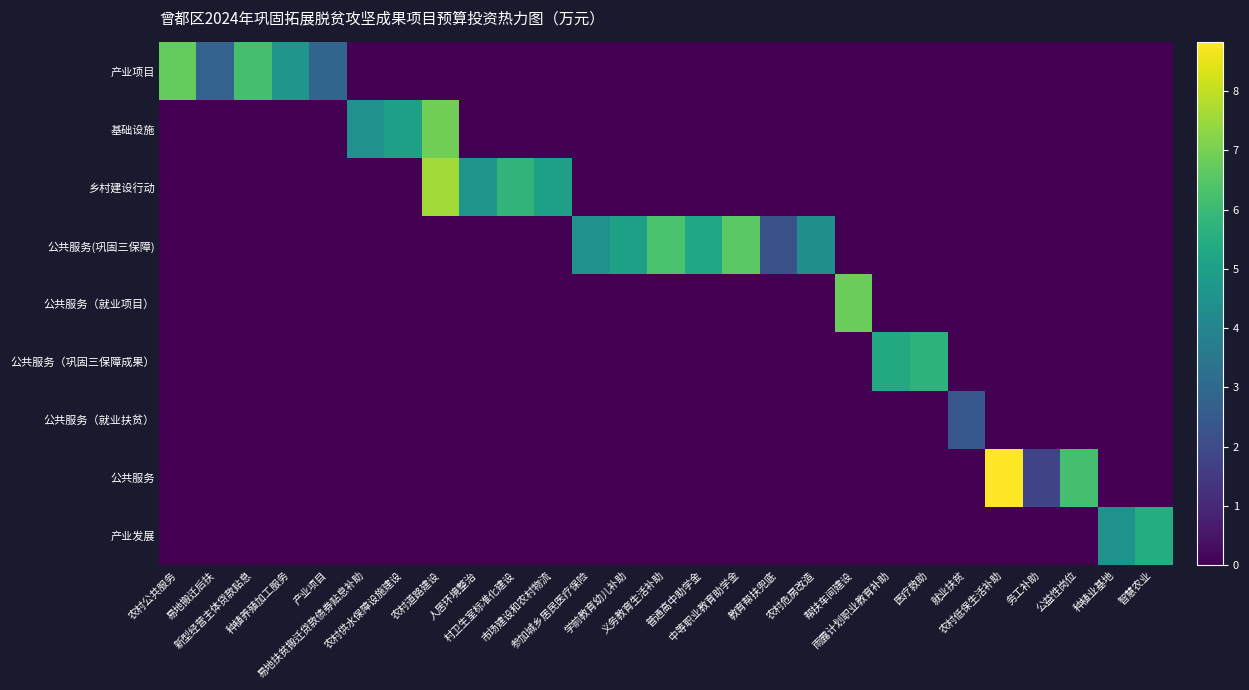

How many categories are shown in the chart?

27